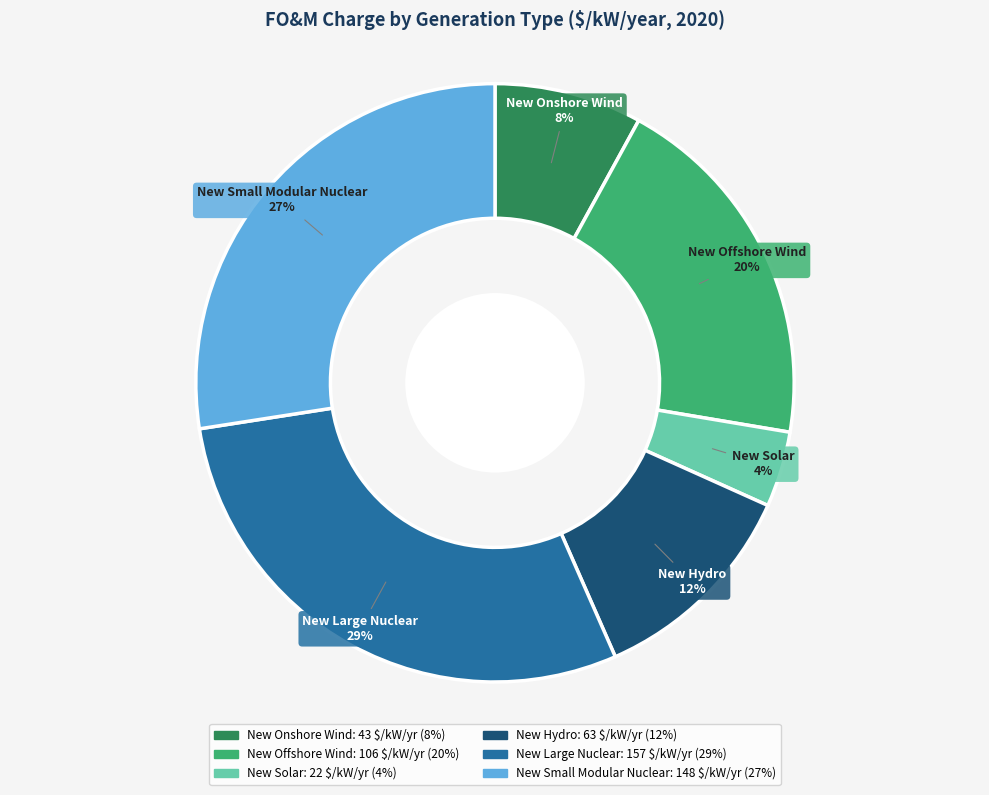

Is the sum of New Onshore Wind and New Solar greater than half?

No